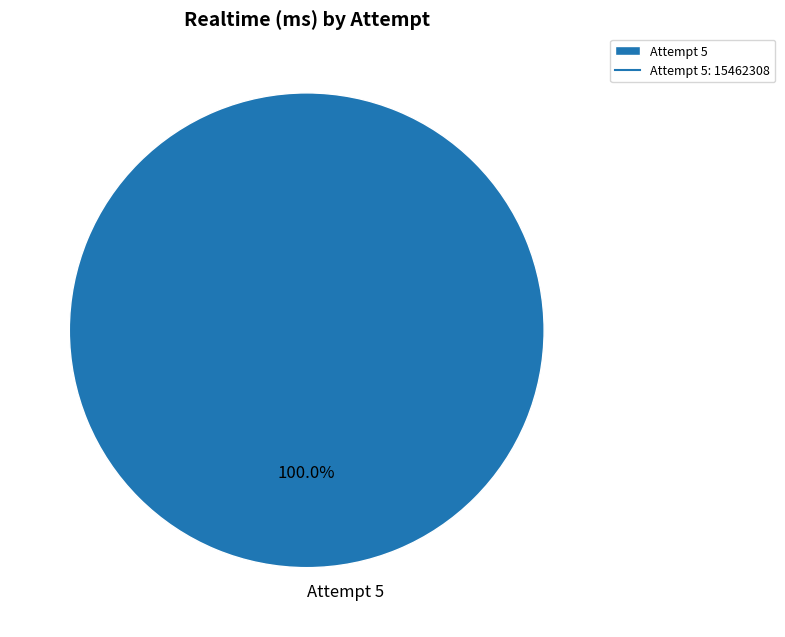

How many slices are in this pie chart?

1